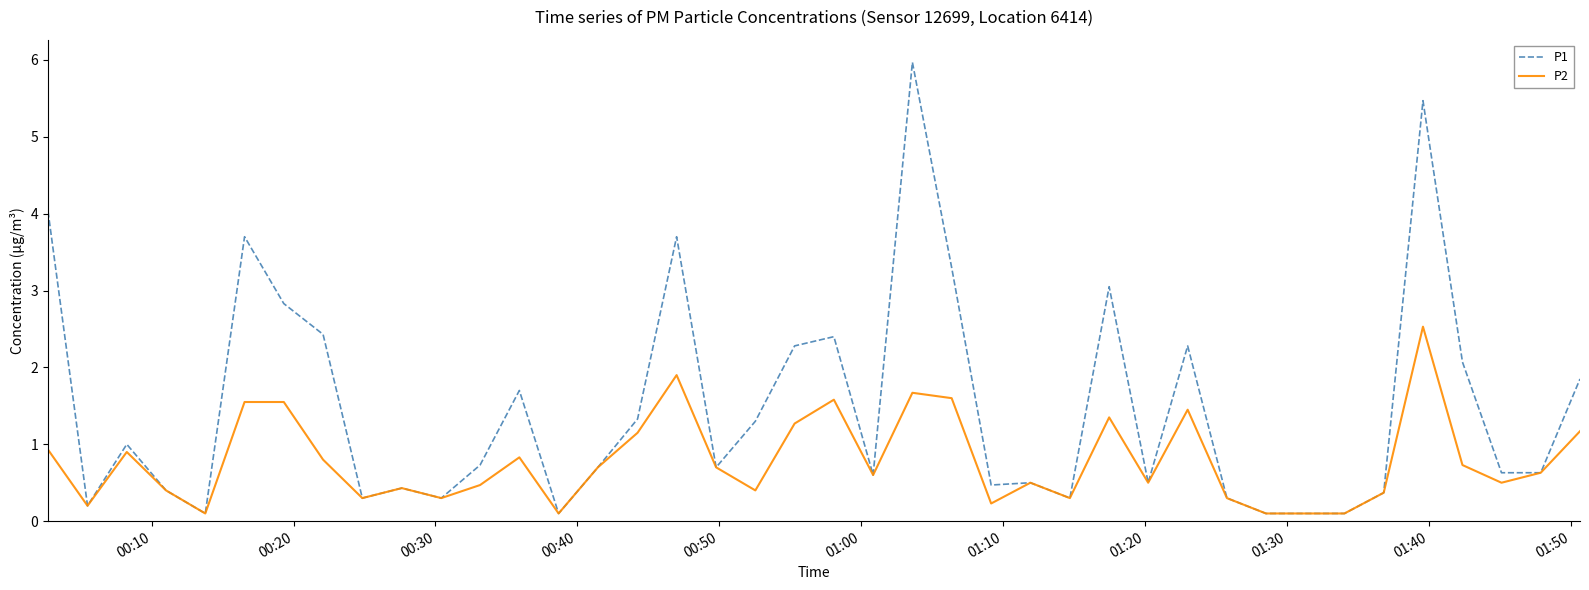

List the series in order of their peak value, highest first.

P1, P2